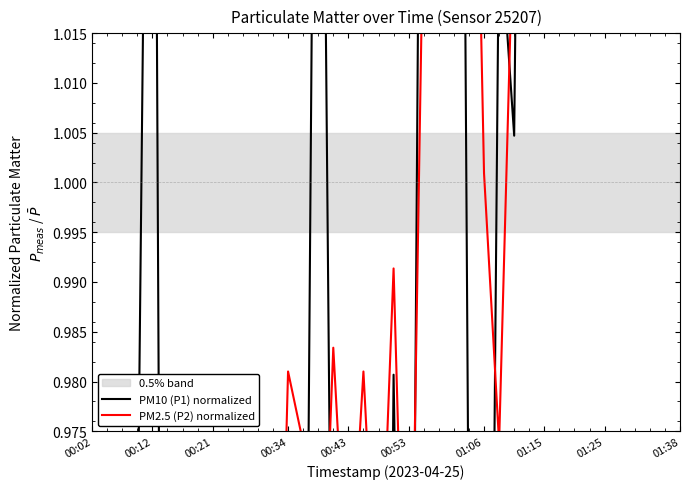

Which category has the highest value in the PM10 (P1) normalized series?

37